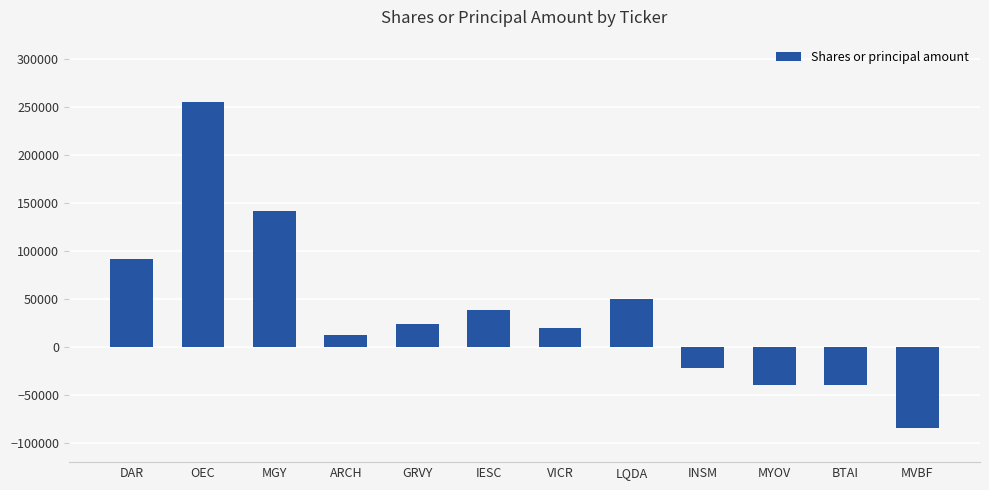

Approximately how many times larger is the value at DAR compared to ARCH?

7.7